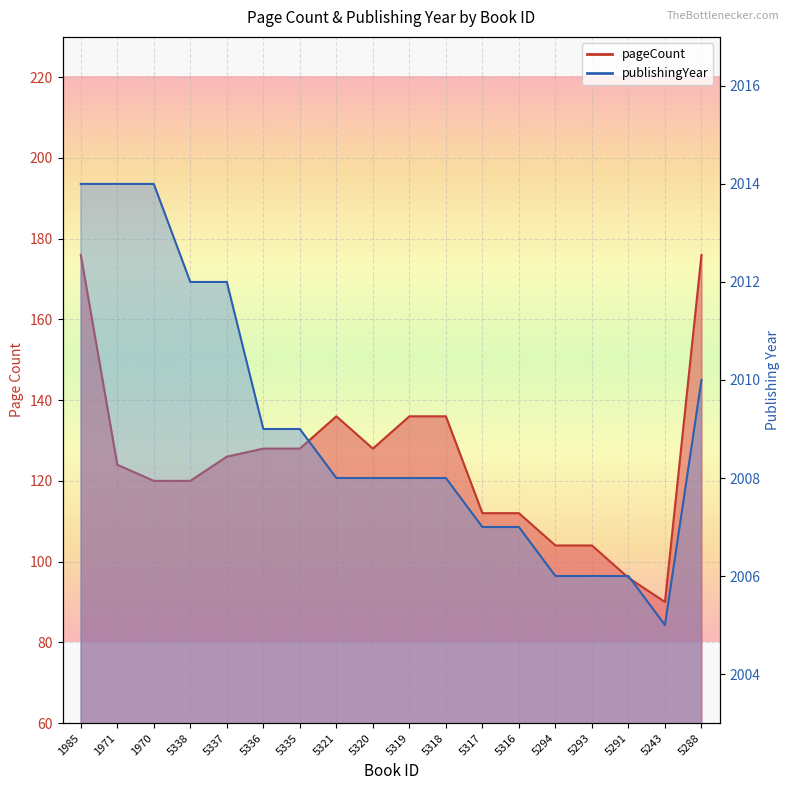

True or false: publishingYear and pageCount cross at least once.

False